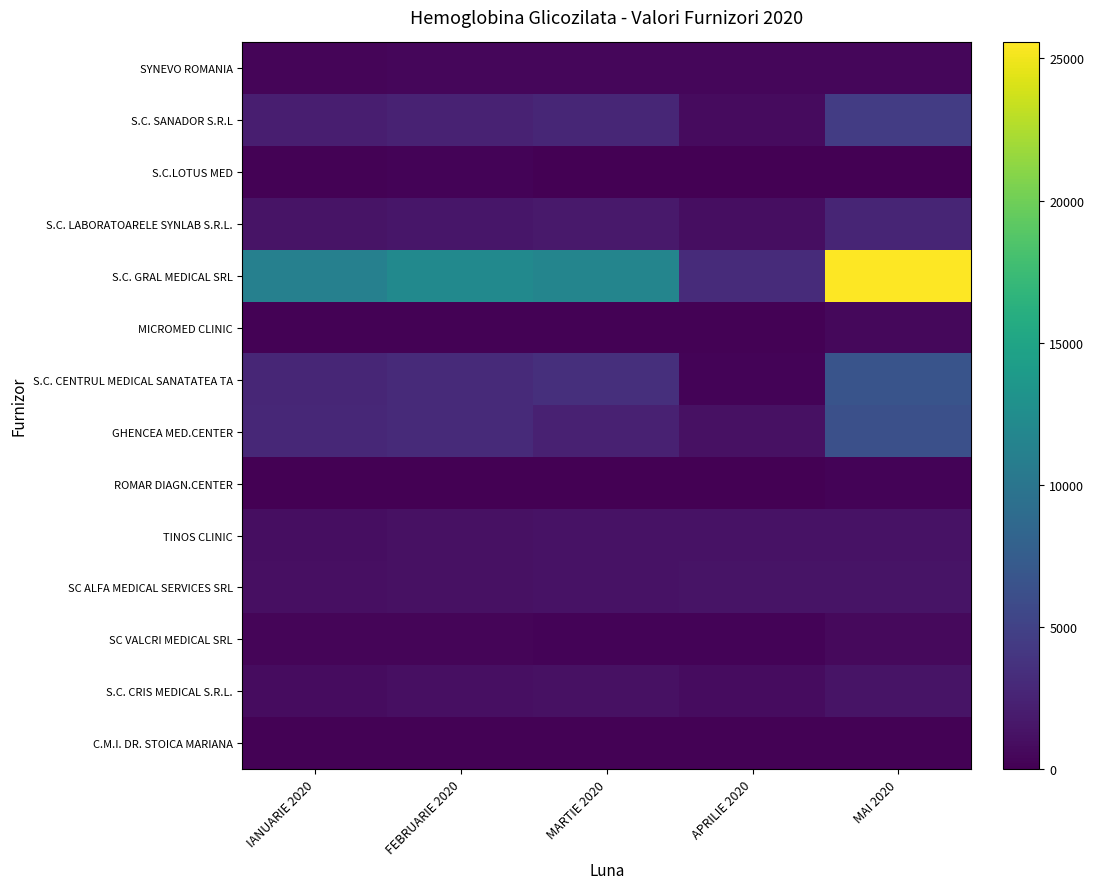

List the series in order of their peak value, highest first.

S.C. GRAL MEDICAL SRL, S.C. CENTRUL MEDICAL SANATATEA TA, GHENCEA MED.CENTER, S.C. SANADOR S.R.L, S.C. LABORATOARELE SYNLAB S.R.L., S.C. CRIS MEDICAL S.R.L., SC ALFA MEDICAL SERVICES SRL, TINOS CLINIC, SC VALCRI MEDICAL SRL, MICROMED CLINIC, SYNEVO ROMANIA, S.C.LOTUS MED, ROMAR DIAGN.CENTER, C.M.I. DR. STOICA MARIANA